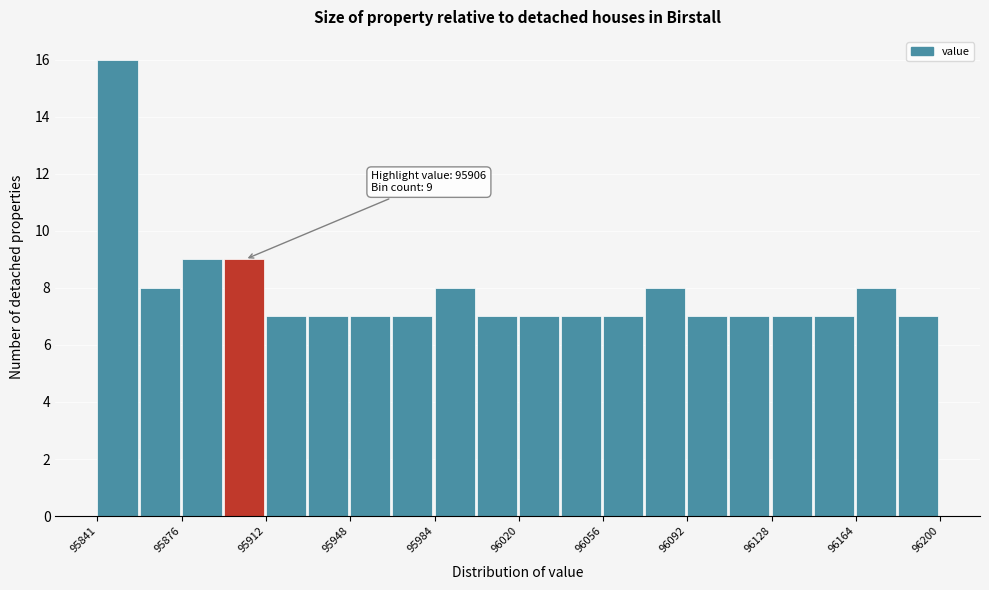

Around what value on the x-axis is the tallest bar? Give the approximate position of its centre, as read against the axis.

95850